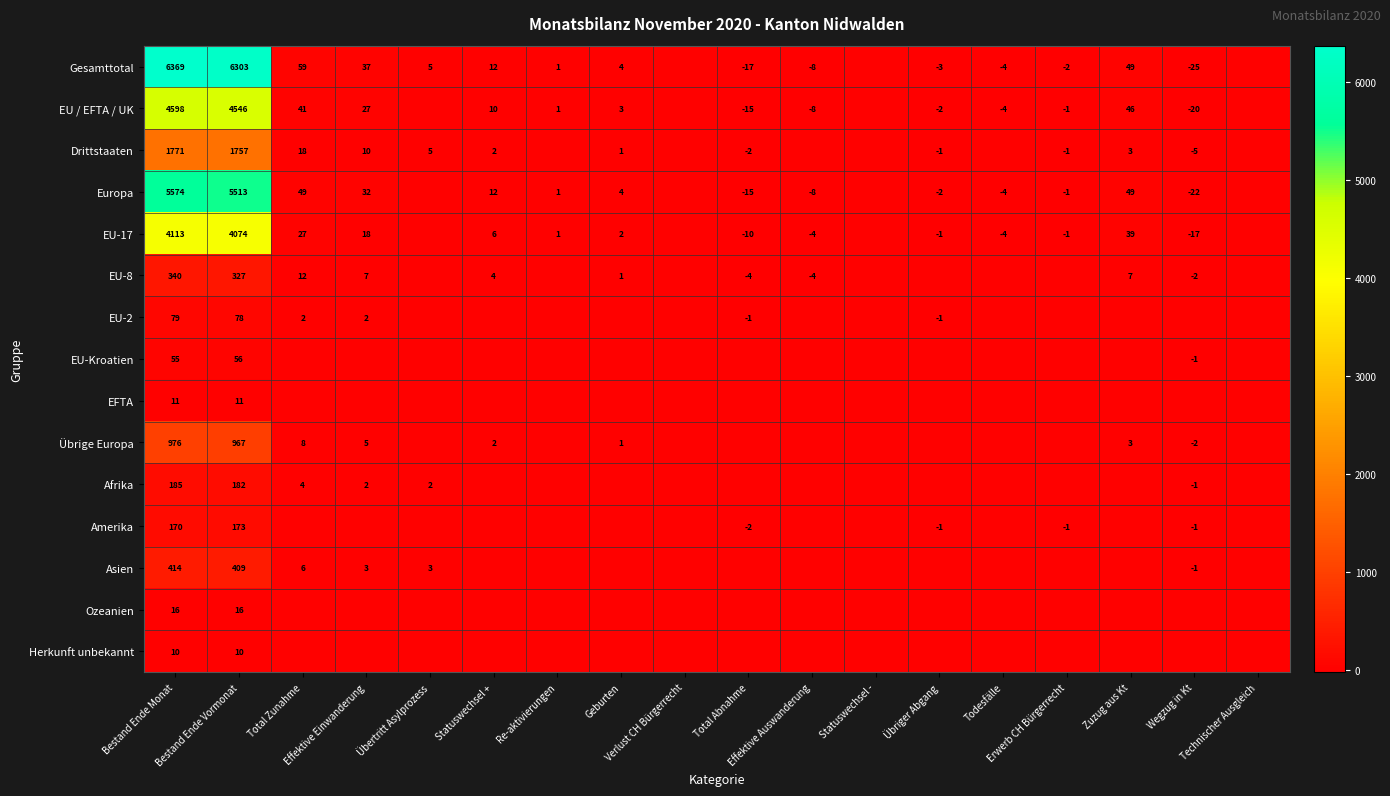

Between Statuswechsel + and Todesfälle, which series saw the biggest shift?

Gesamttotal